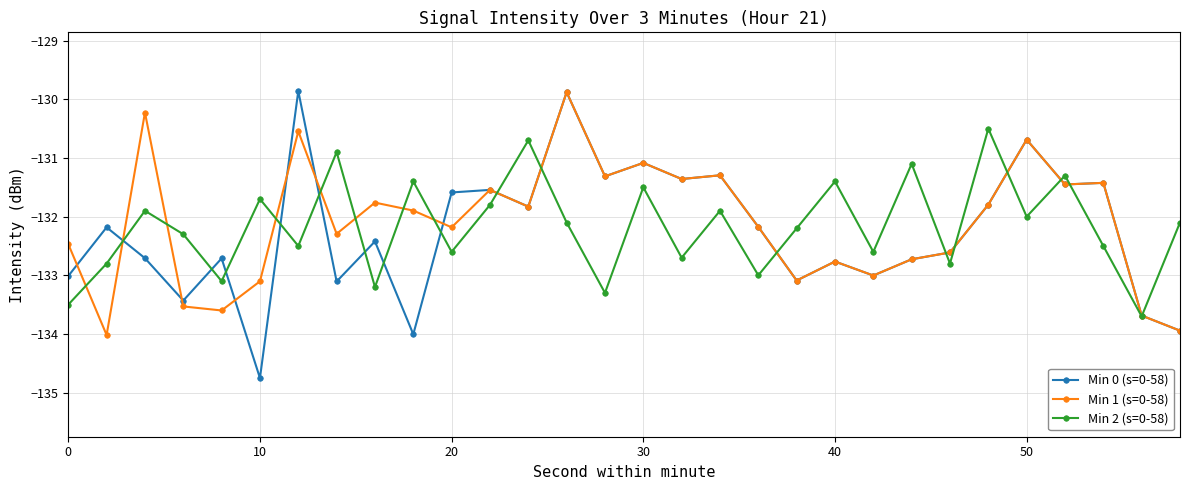

What is the value of the Min 2 (s=0-58) point at the 17th from the left?

-132.7